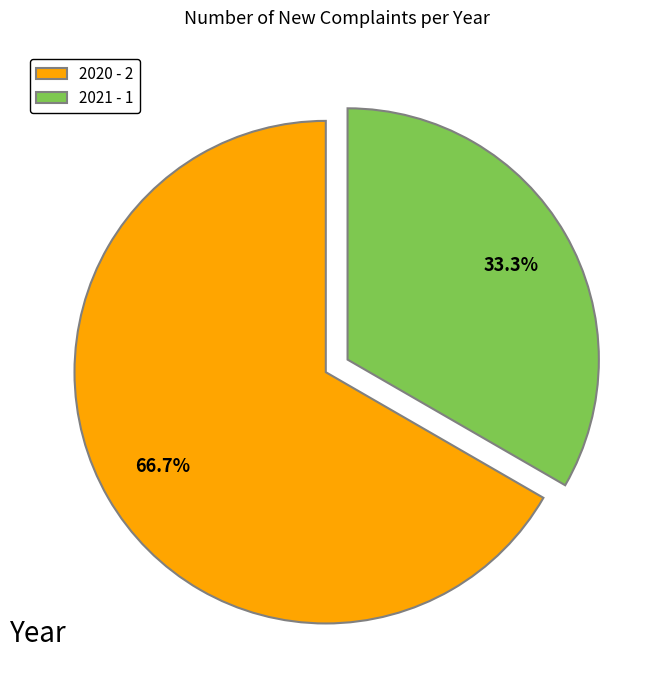

Rank the categories by value from lowest to highest.

2021, 2020